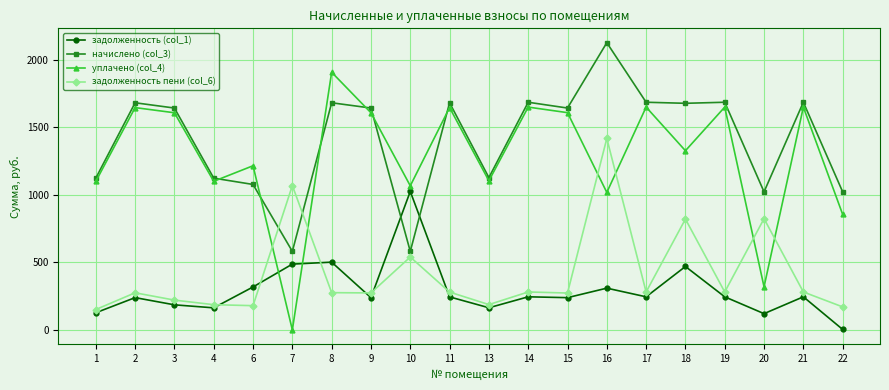

Read the задолженность (col_1) value at 6.

317.8